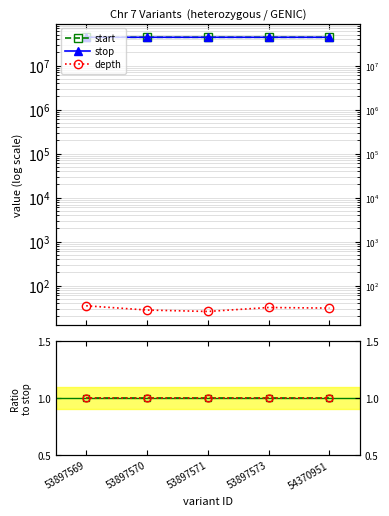

At which category is the sum across all series the highest?

54370951